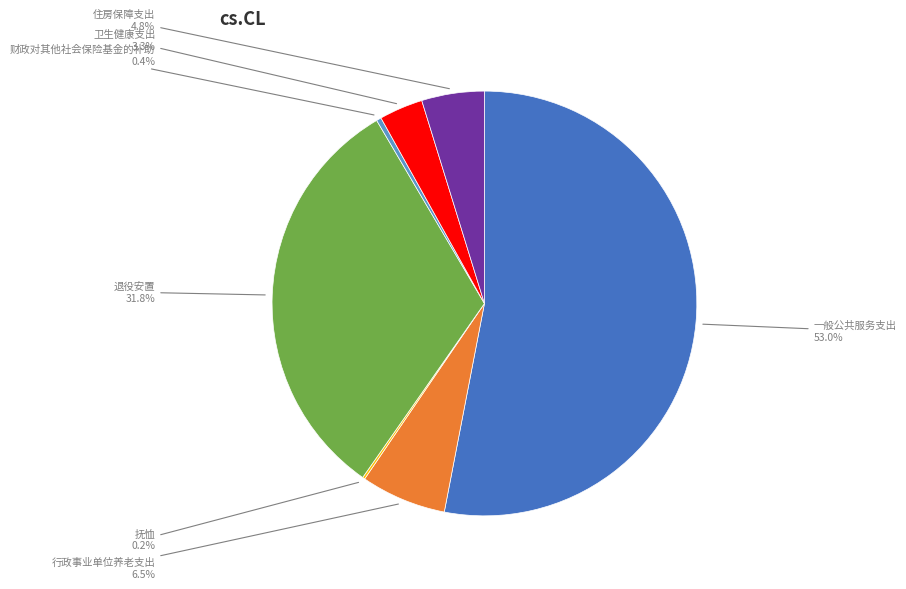

Is there a majority slice in this chart?

Yes